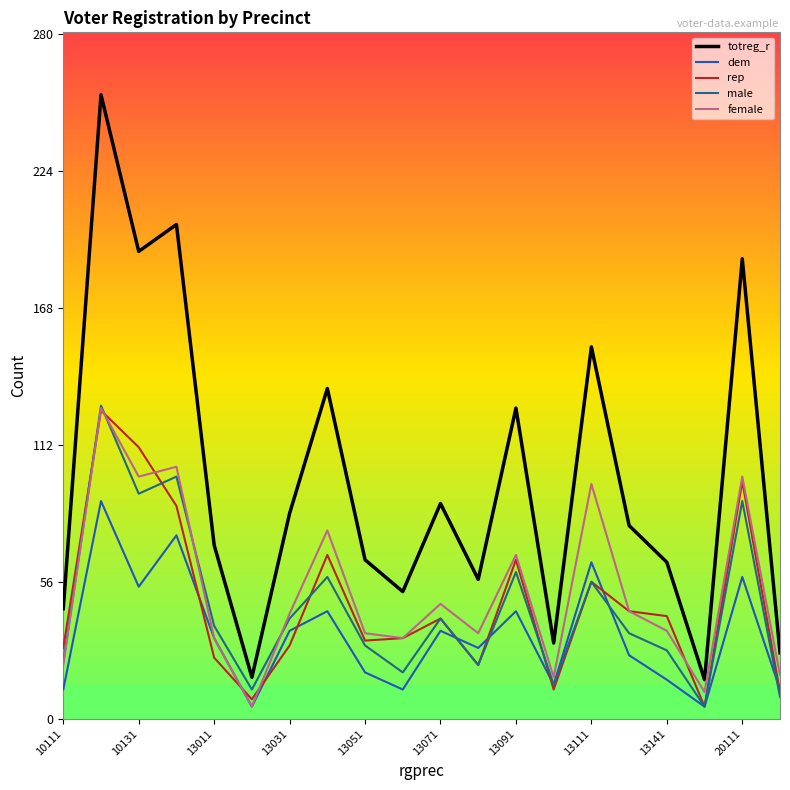

What is the minimum value shown in the chart?

5